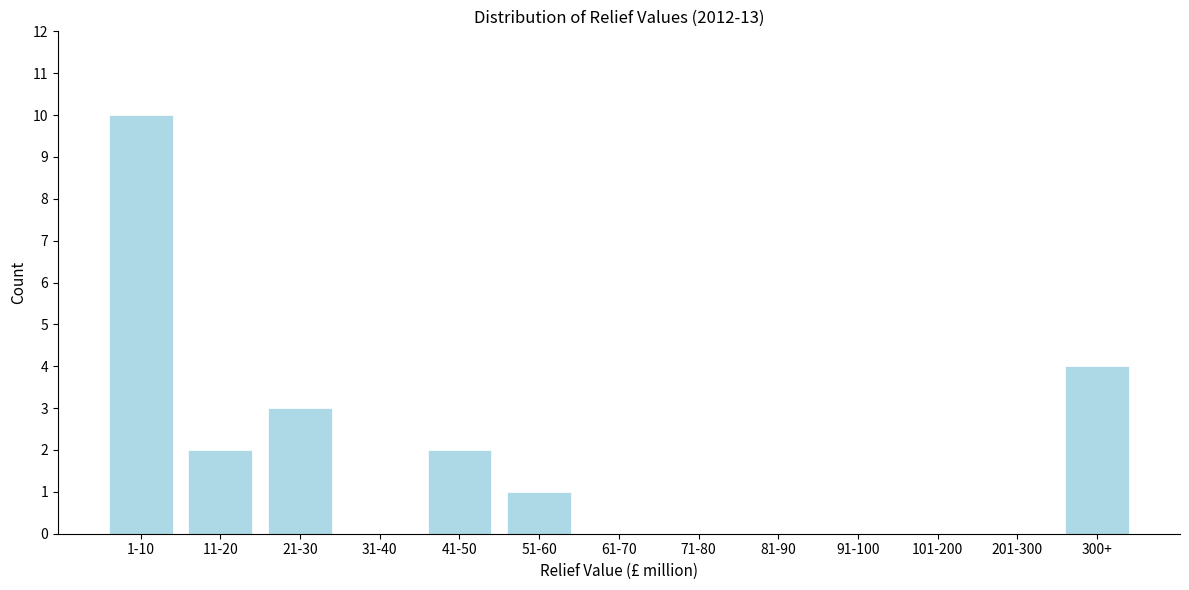

Reading right to left, extract all data points from this chart.

300+=4	201-300=0	101-200=0	91-100=0	81-90=0	71-80=0	61-70=0	51-60=1	41-50=2	31-40=0	21-30=3	11-20=2	1-10=10